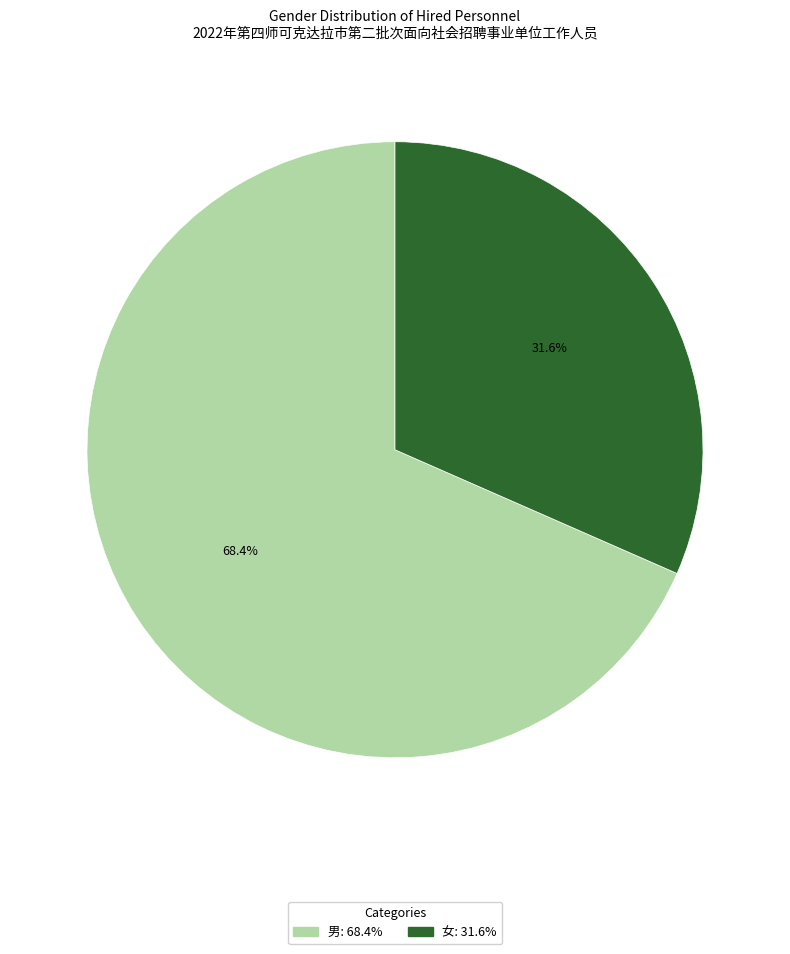

To the nearest percent, what percentage of the pie is 男?

68%